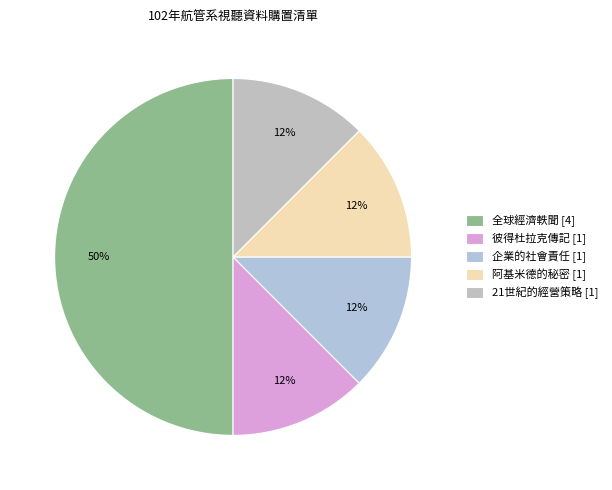

To the nearest percent, what portion does 彼得杜拉克傳記 represent?

12%